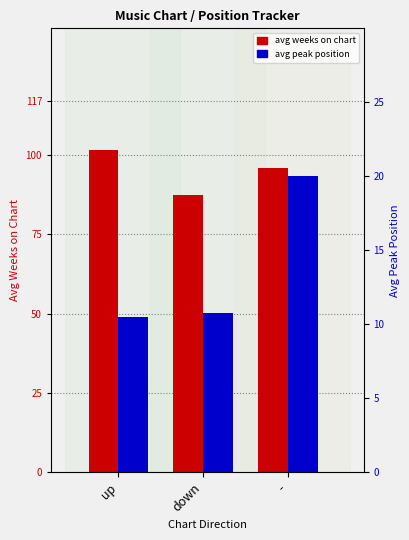

Is it true that avg weeks on chart equals 101.7 at up?

True